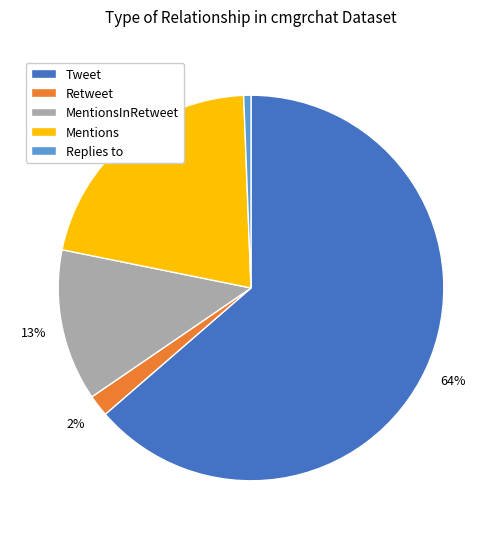

Is Tweet the majority of the pie?

Yes